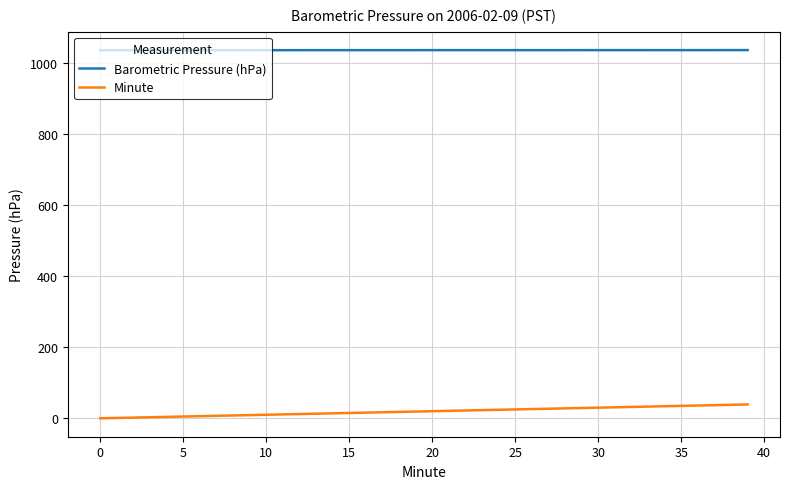

What is the minimum value for Barometric Pressure (hPa)?

1035.8